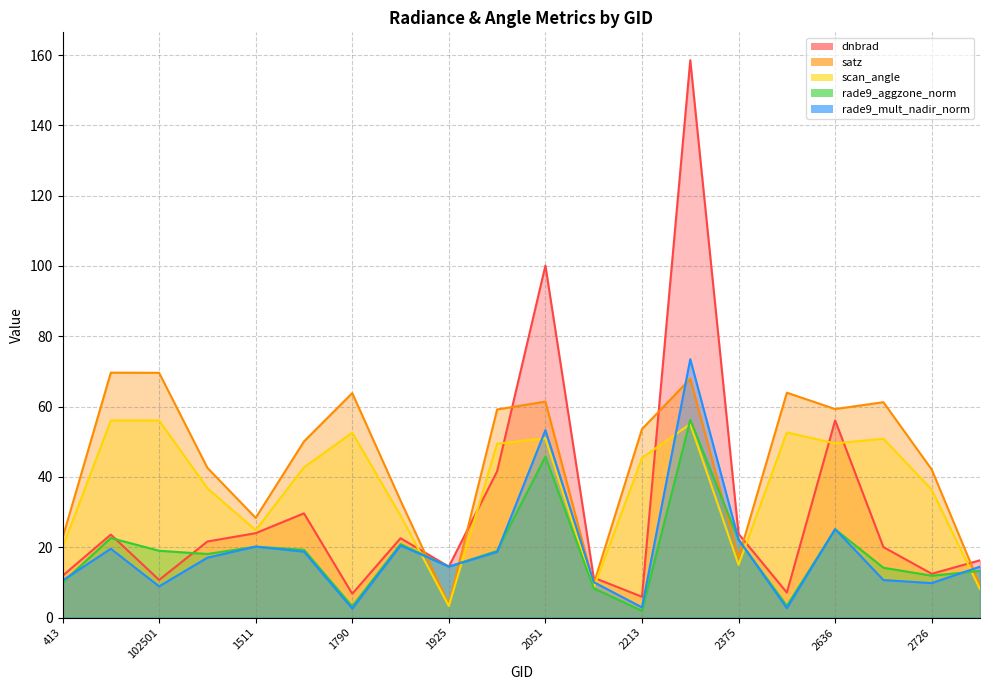

At which label is scan_angle closest to 29?

1889